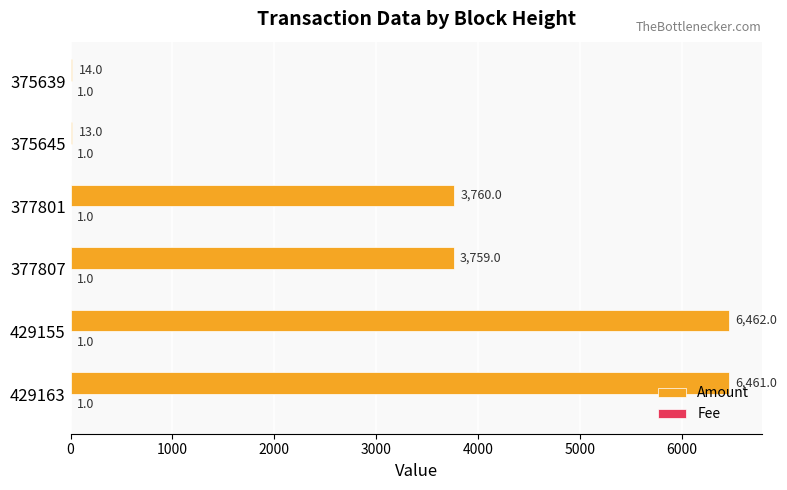

Which series changed the most between 377807 and 377801?

Amount